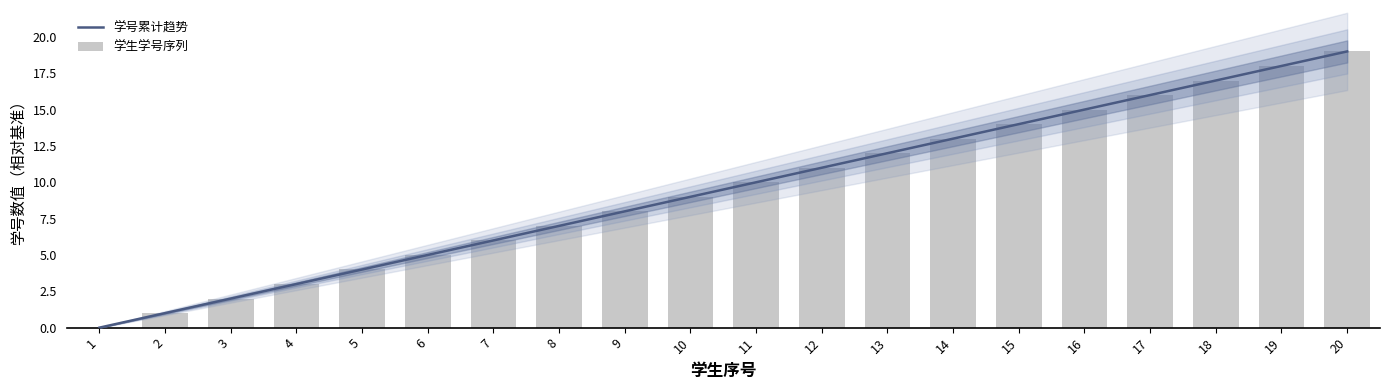

What is the value of the 14th bar from the left?

13